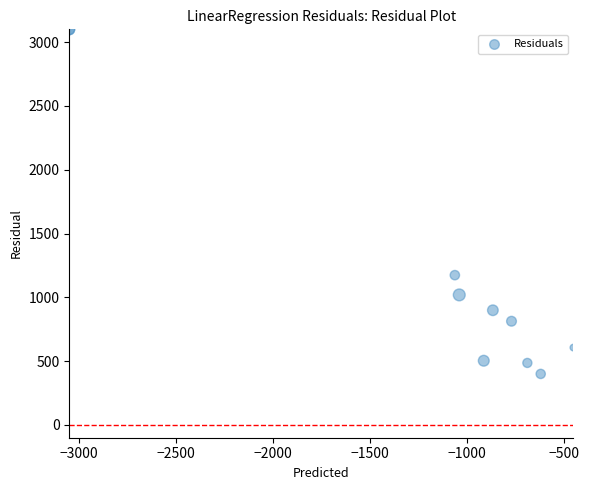

What Y value in the scatter plot is closest to 1750?

1173.9